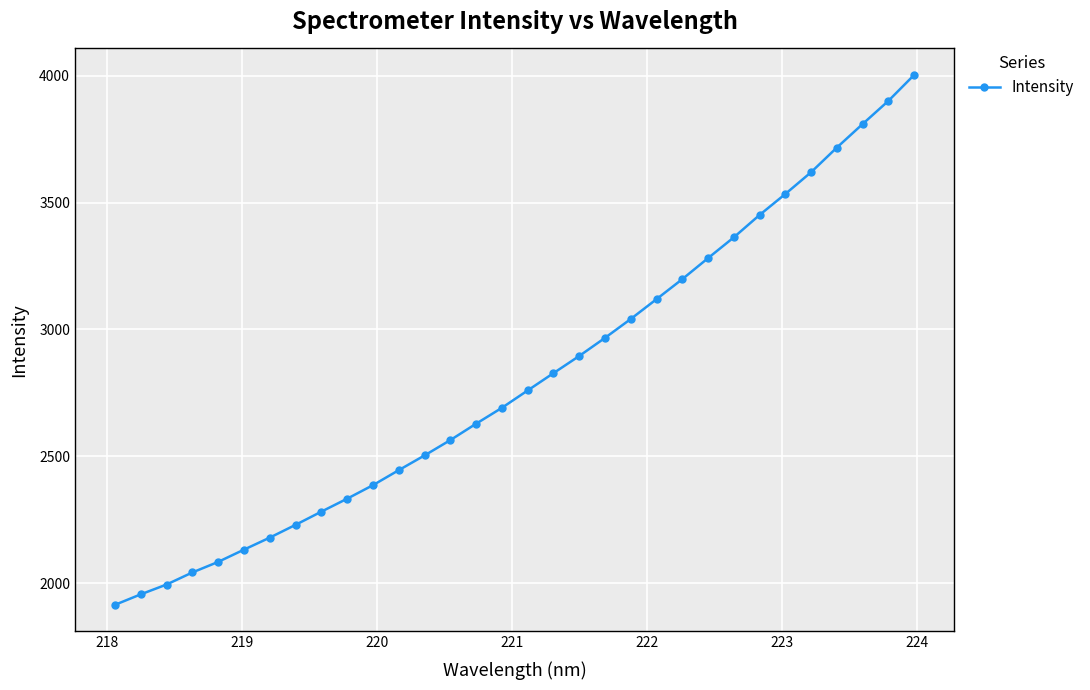

How many lines are shown in the chart?

1